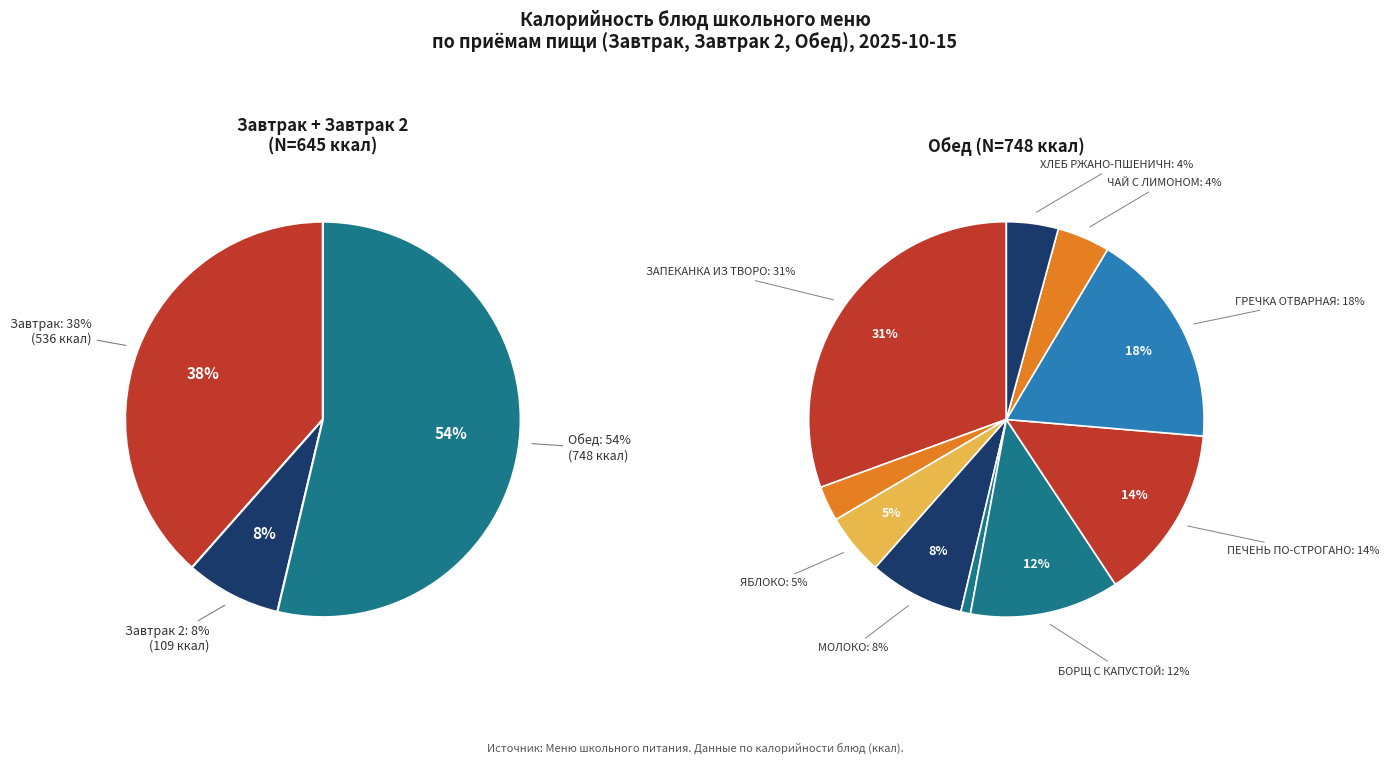

To the nearest percent, what portion does МОЛОКО represent?

8%